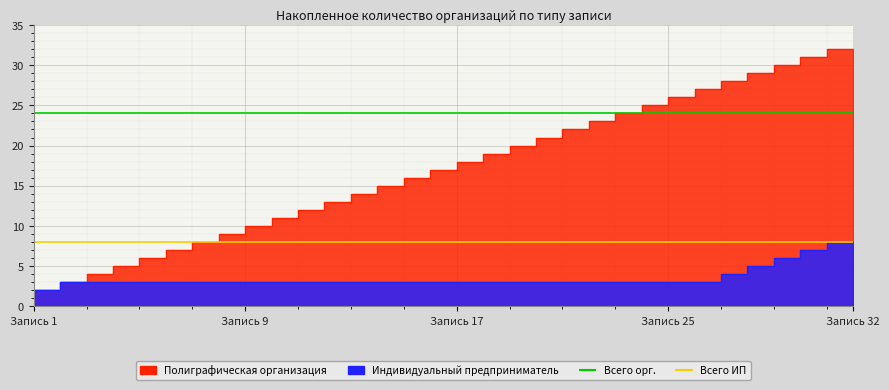

What is the value of the Всего ИП point at the 1st from the left?

8